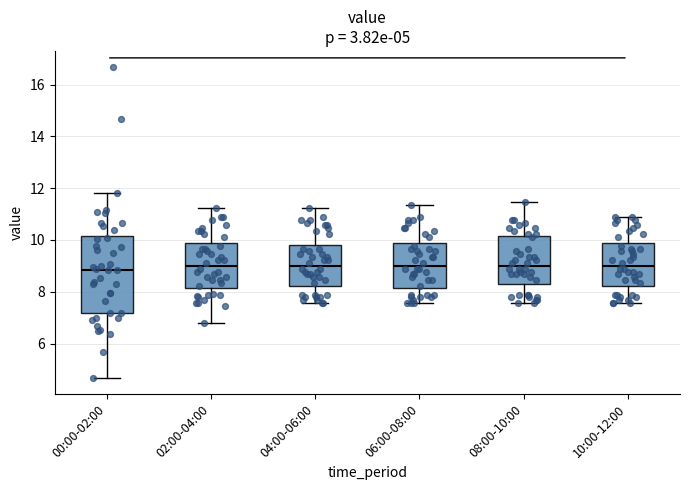

Which box is the tallest, from its lower edge to its upper edge?

00:00-02:00